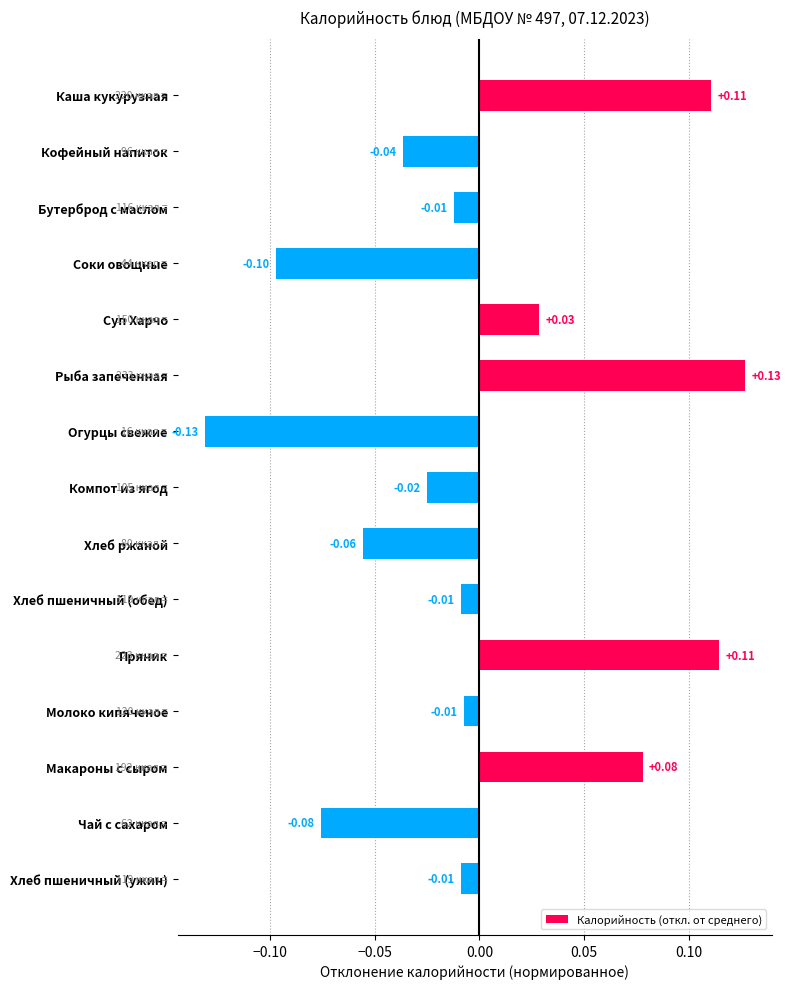

Which label corresponds to the smallest value in the chart?

Огурцы свежие